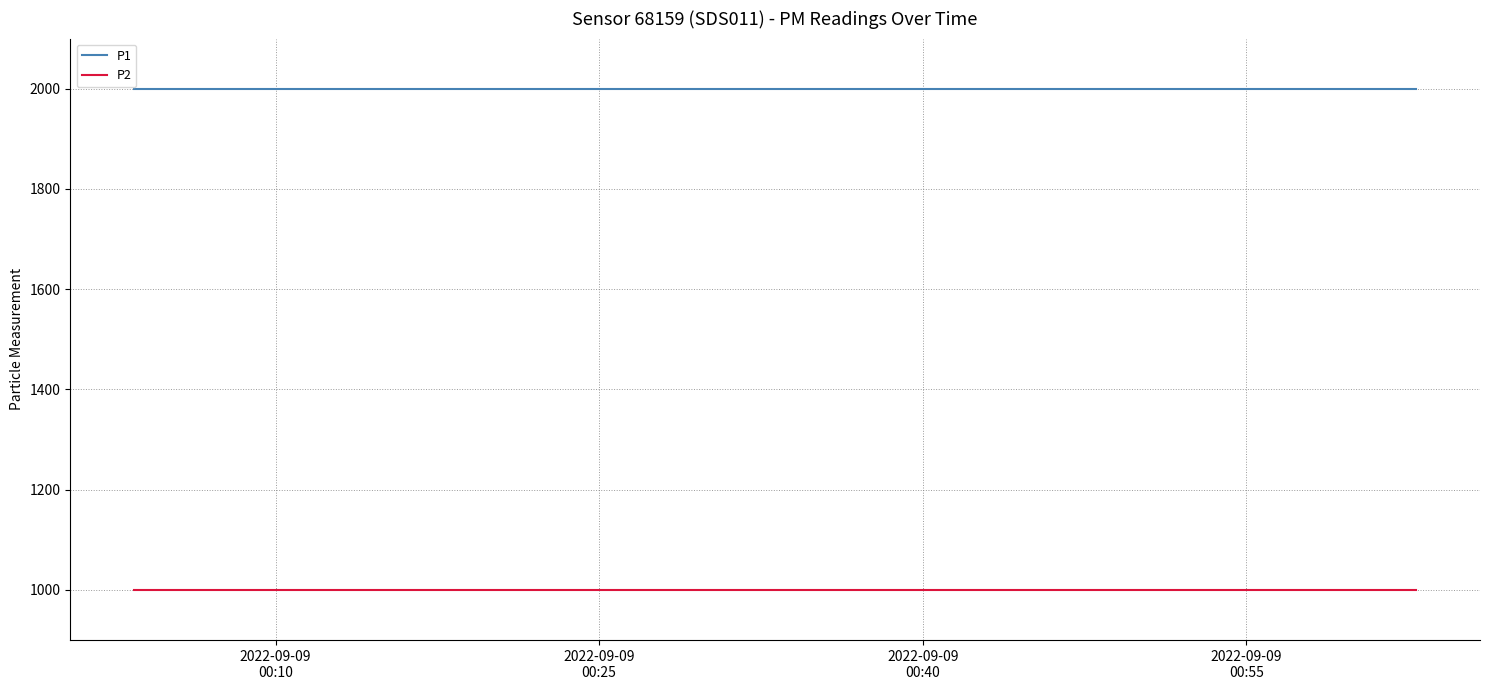

True or false: P1 and P2 cross at least once.

False